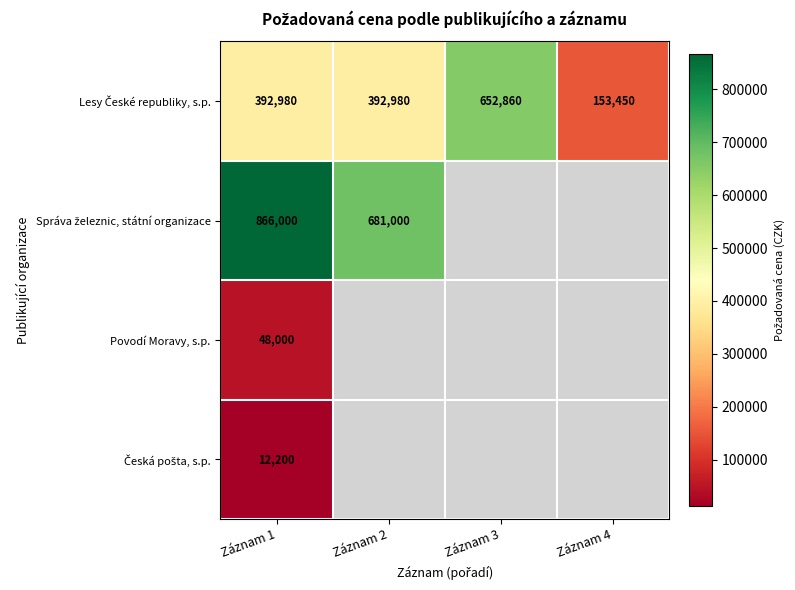

Which series has the widest spread of values?

Lesy České republiky, s.p.